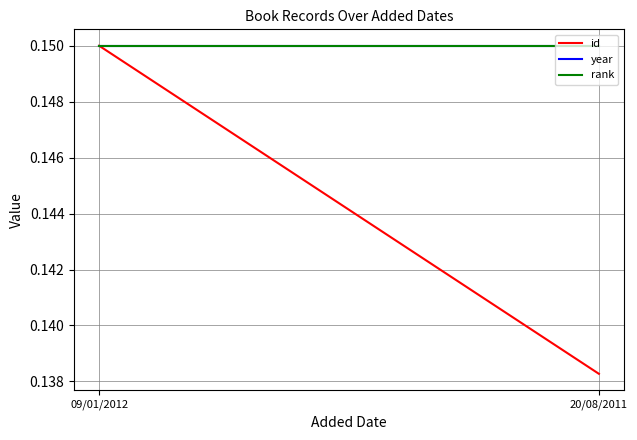

At 09/01/2012, list the series in order from smallest to largest.

id, year, rank